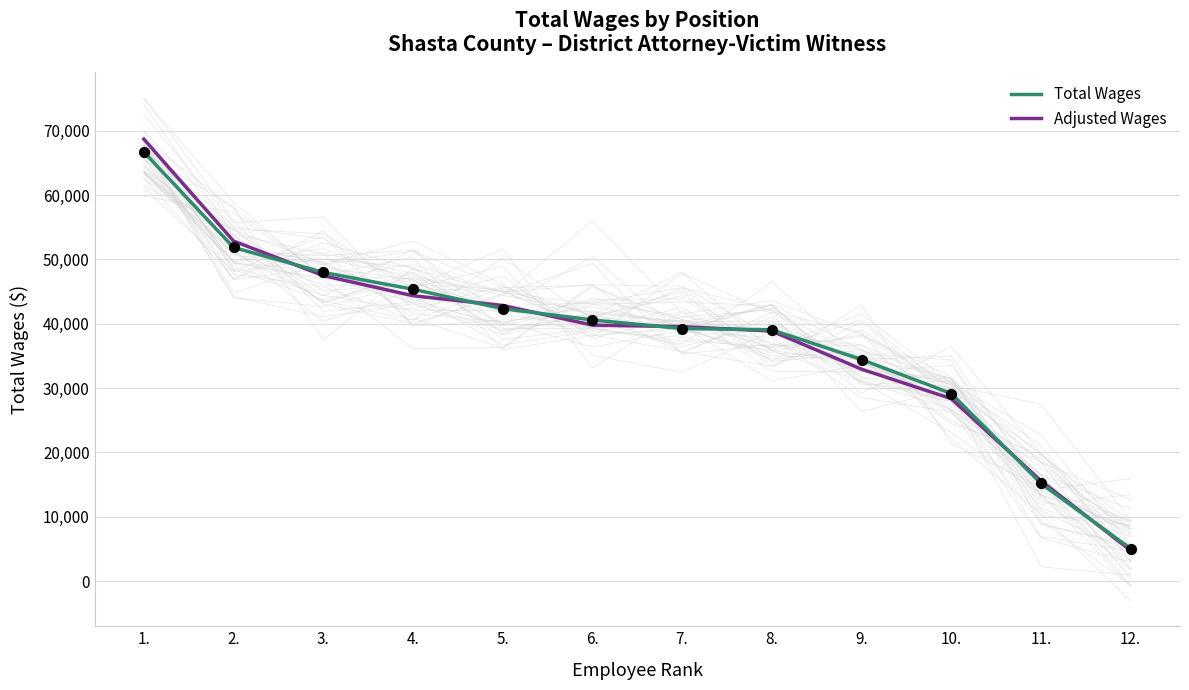

At which category is the sum across all series the highest?

1.